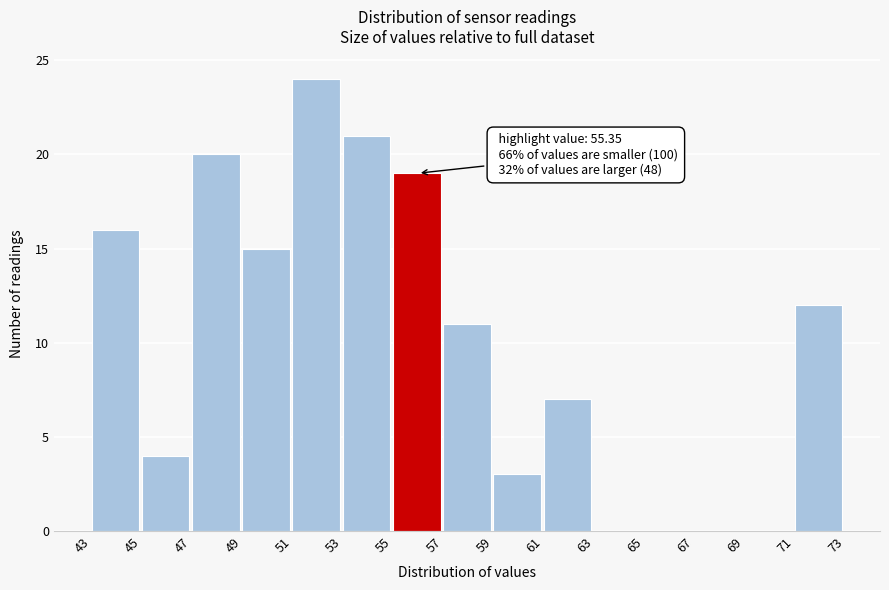

Which range on the x-axis has the tallest bar?

51 to 53